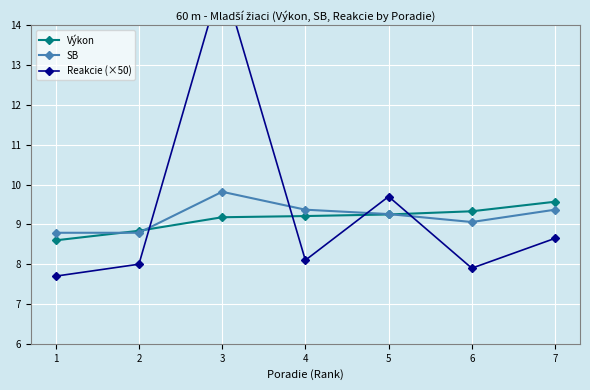

Reading left to right, list all the values displayed in this chart.

Výkon: 8.6	8.8	9.2	9.2	9.2	9.3	9.6
SB: 8.8	8.8	9.8	9.4	9.3	9.1	9.4
Reakcie (×50): 7.7	8.0	15.2	8.1	9.7	7.9	8.6